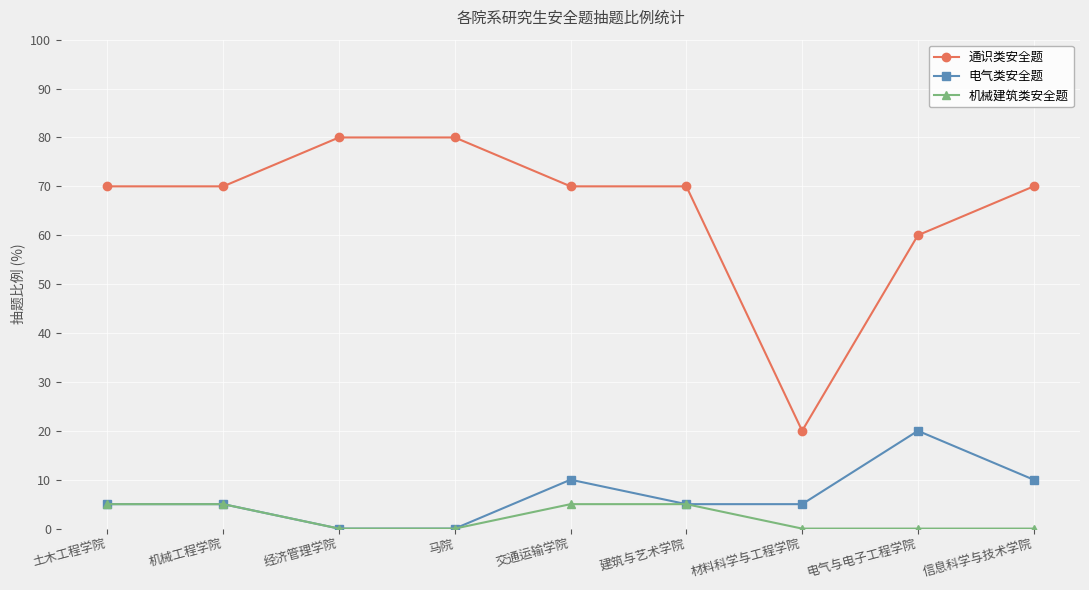

What is the total value across all series at 马院?

80